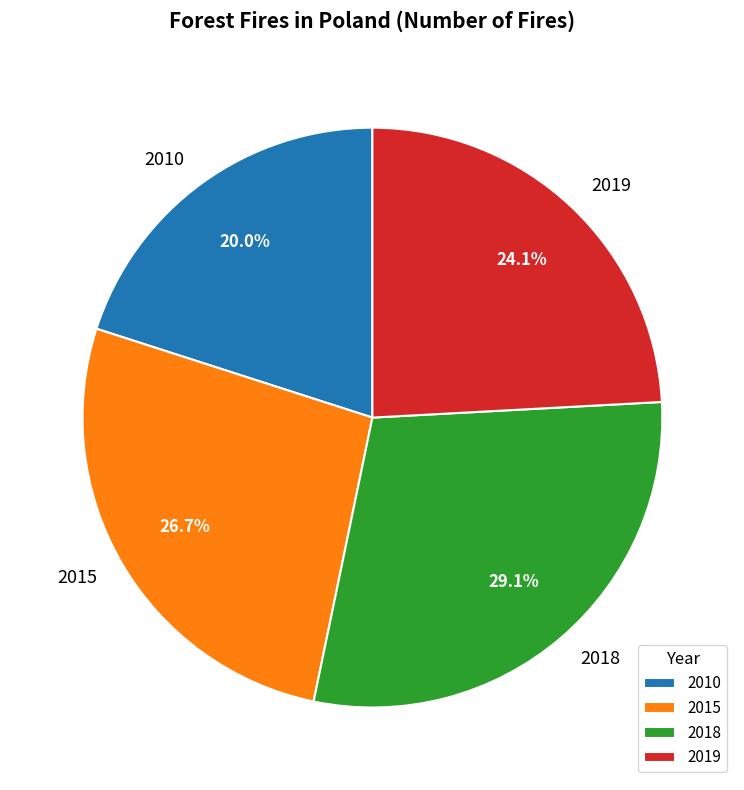

Which category has the biggest portion of the pie?

2018